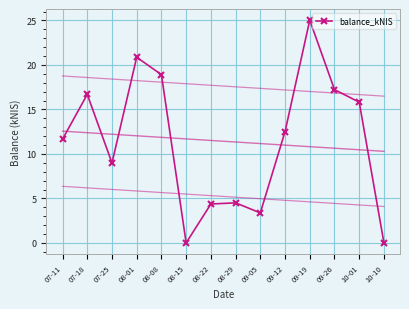

What is the difference between the second highest and second lowest values?

20.9